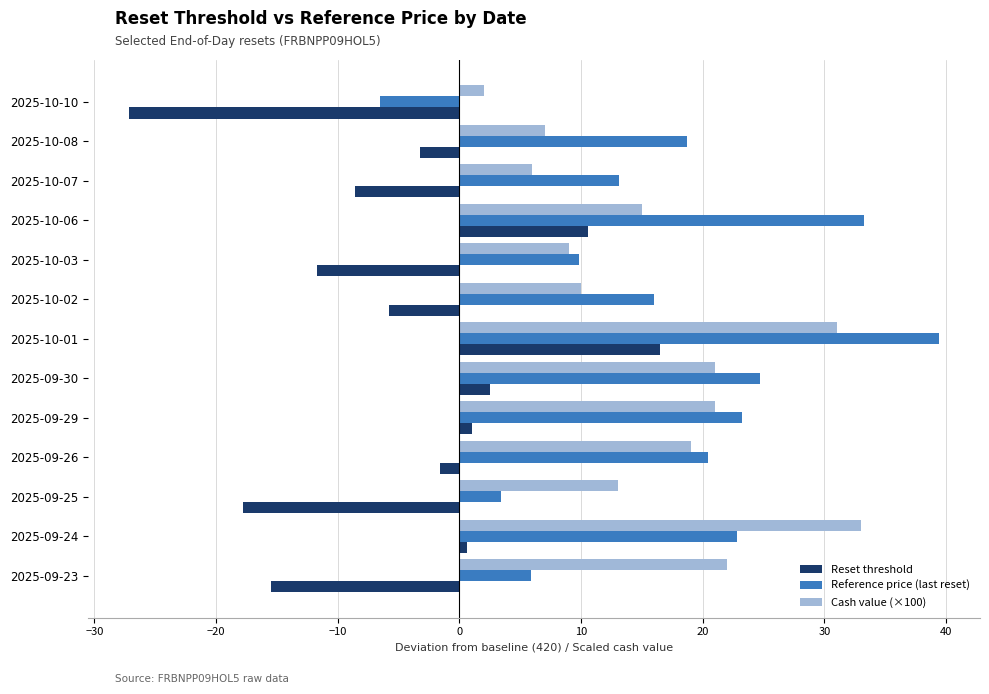

Where is Reset threshold nearest to the value -5?

2025-10-02